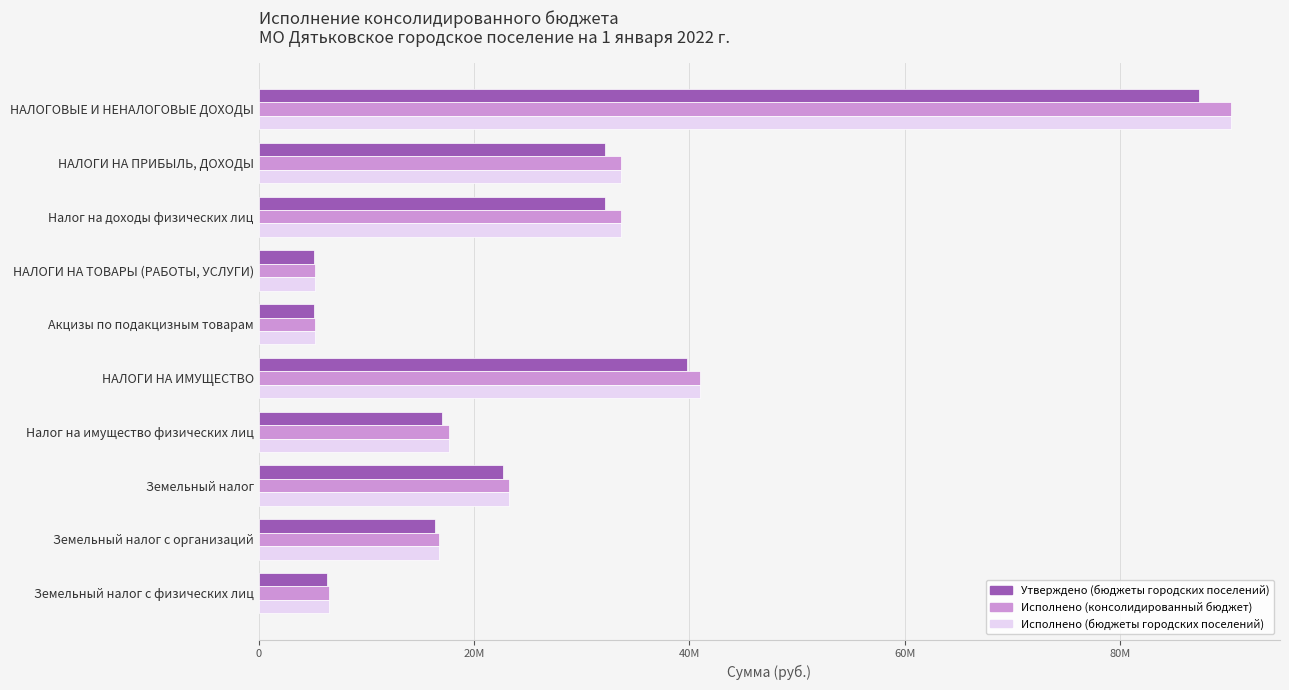

How many categories are shown in the chart?

10